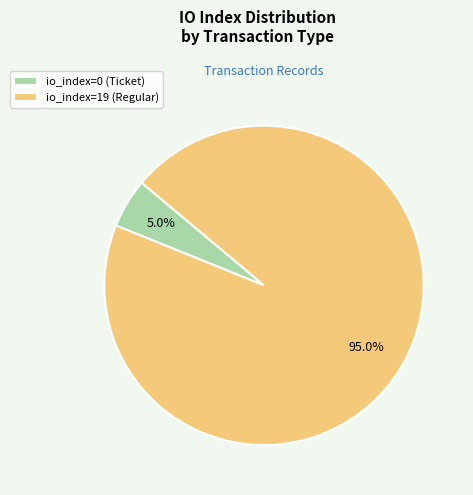

Rank the categories by value from lowest to highest.

io_index=0 (Ticket), io_index=19 (Regular)